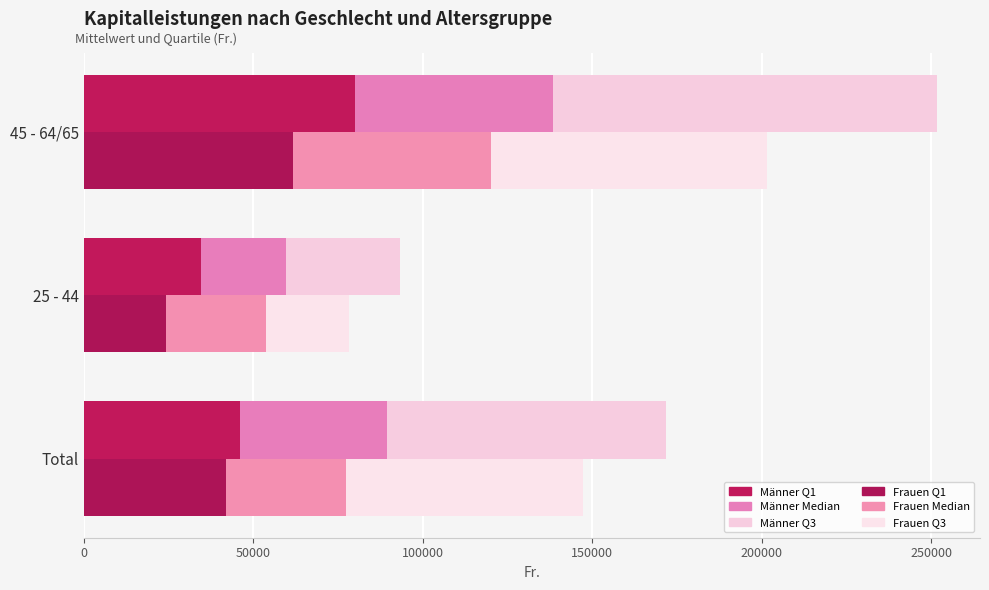

List the series in order of their peak value, highest first.

Männer Q3, Frauen Q3, Männer Q1, Frauen Q1, Frauen Median, Männer Median